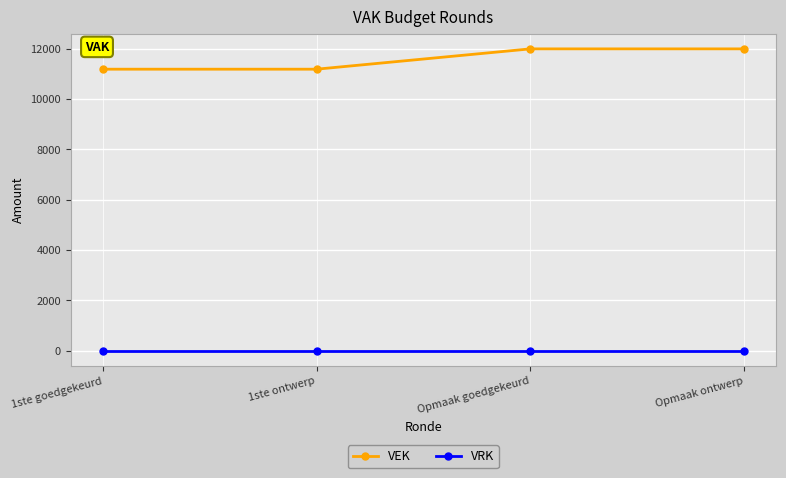

What is the total value across all series at Opmaak ontwerp?

12000